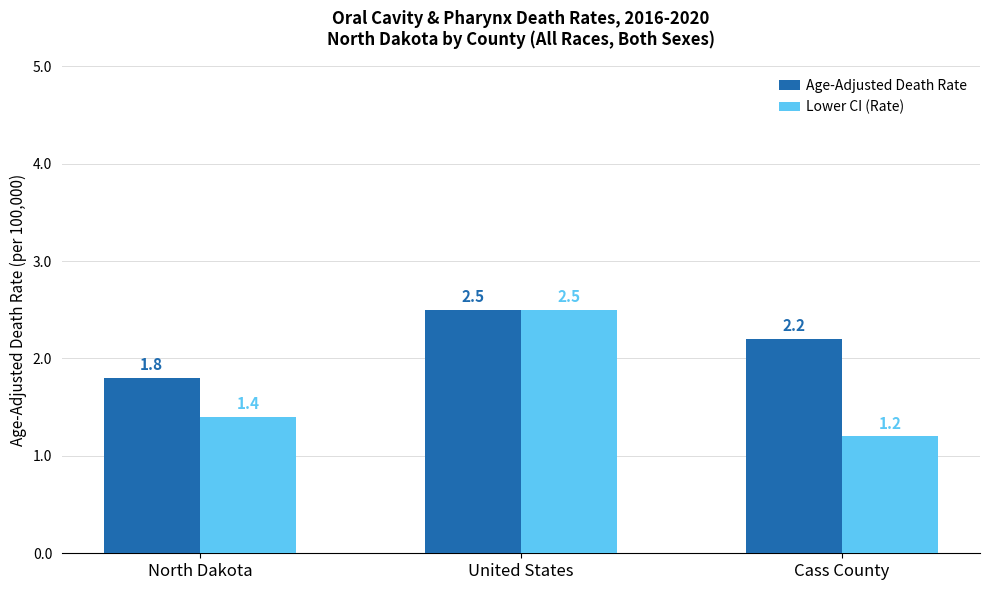

List the labels in order of Age-Adjusted Death Rate value, smallest first.

North Dakota, Cass County, United States